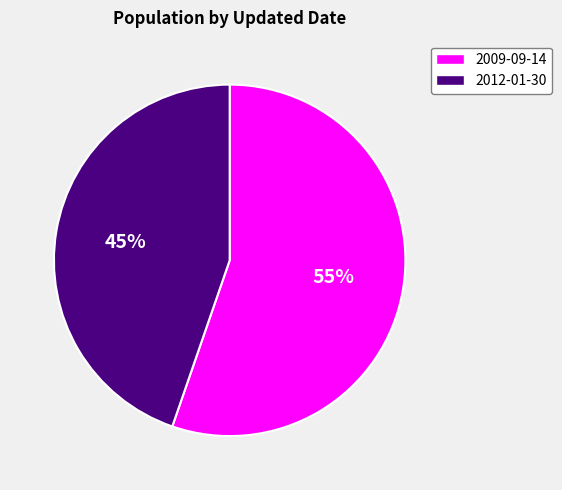

To the nearest percent, what is the combined percentage of 2009-09-14 and 2012-01-30?

100%